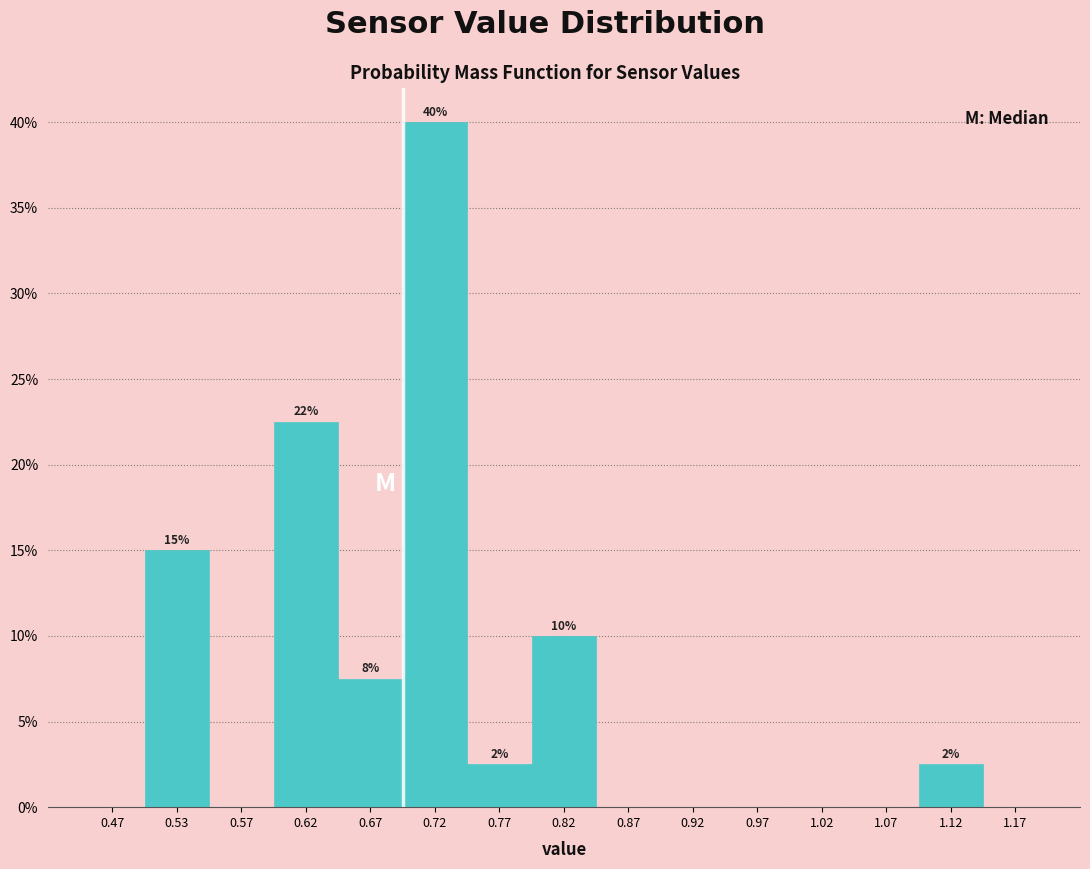

Over which range of the x-axis is the bar tallest?

0.70 to 0.75